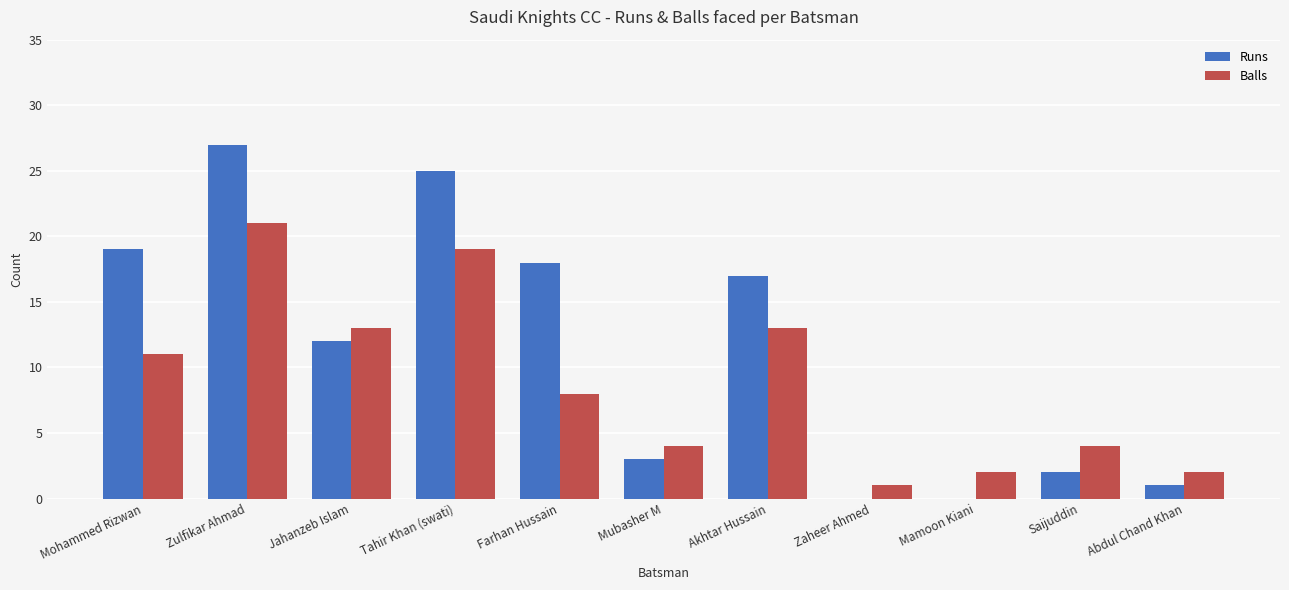

What is the highest value of the Runs series?

27